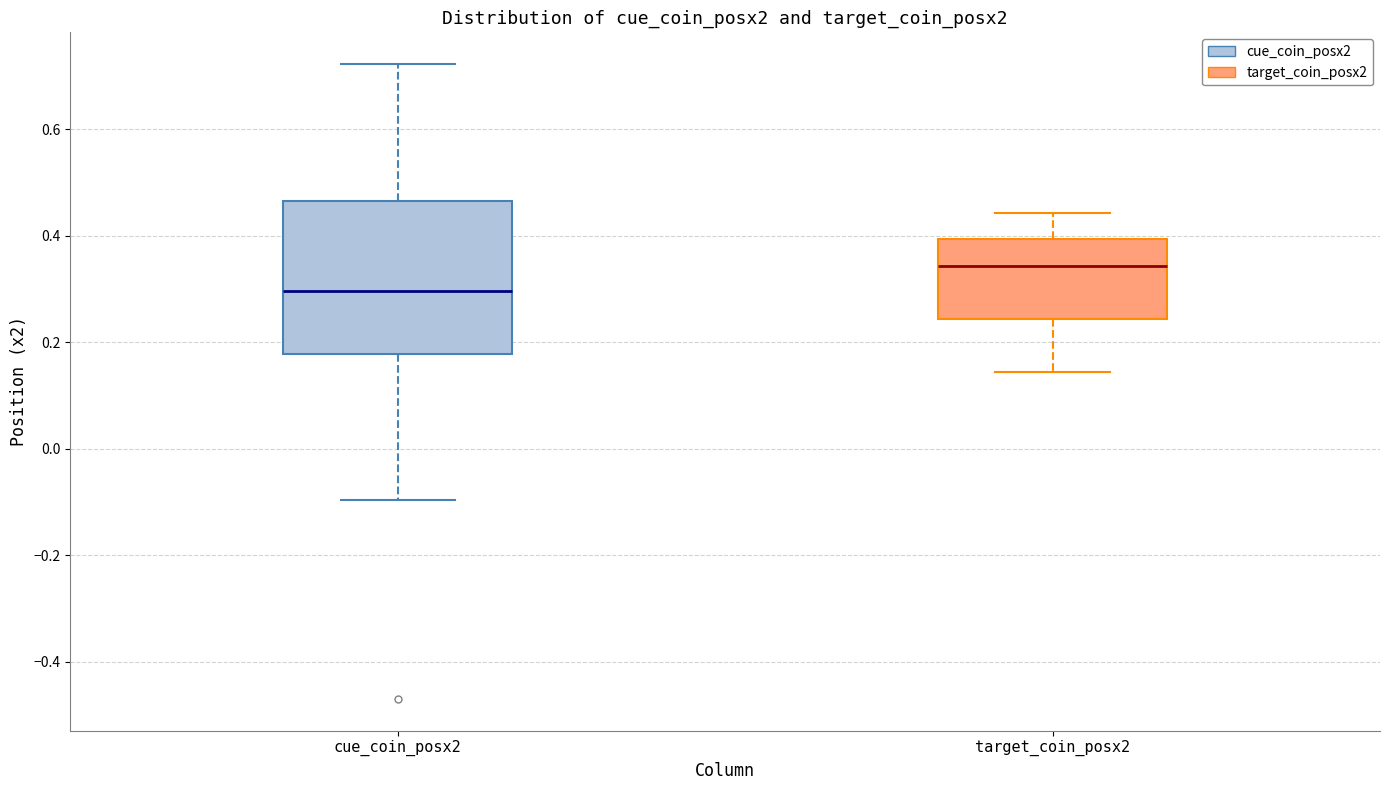

Where does the median line of the box for cue_coin_posx2 sit on the y-axis? The values are not printed on the chart, so give them approximately, as read against the axis.

0.30